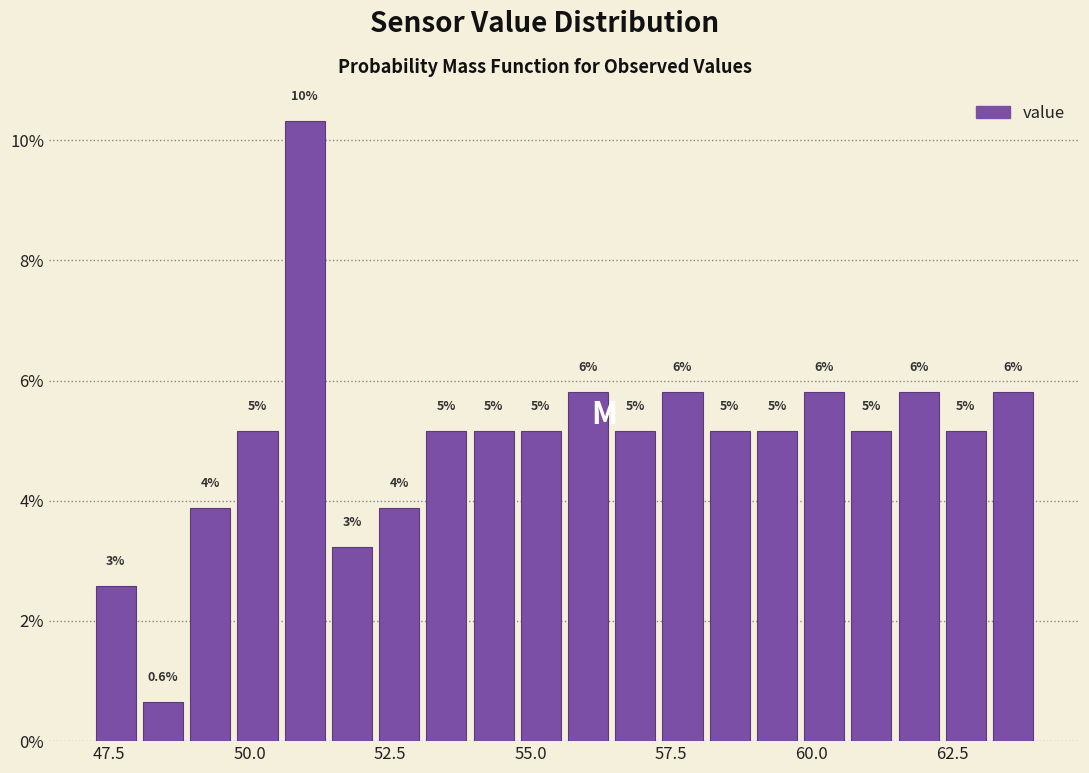

Read against the x-axis, roughly where is the centre of the tallest bar?

51.0